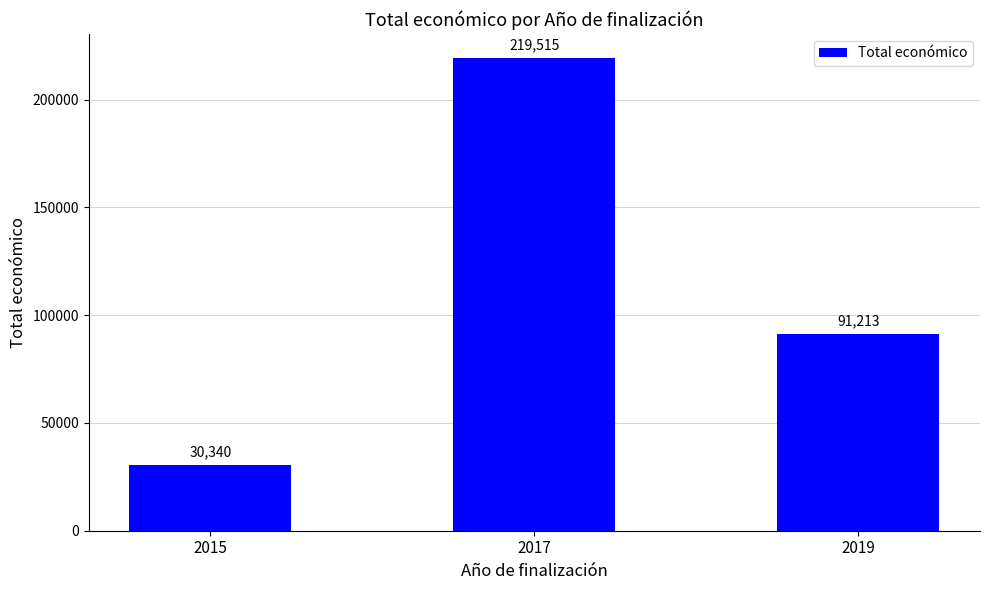

Reading left to right, extract all data points from this chart.

2015=30340	2017=219515	2019=91213